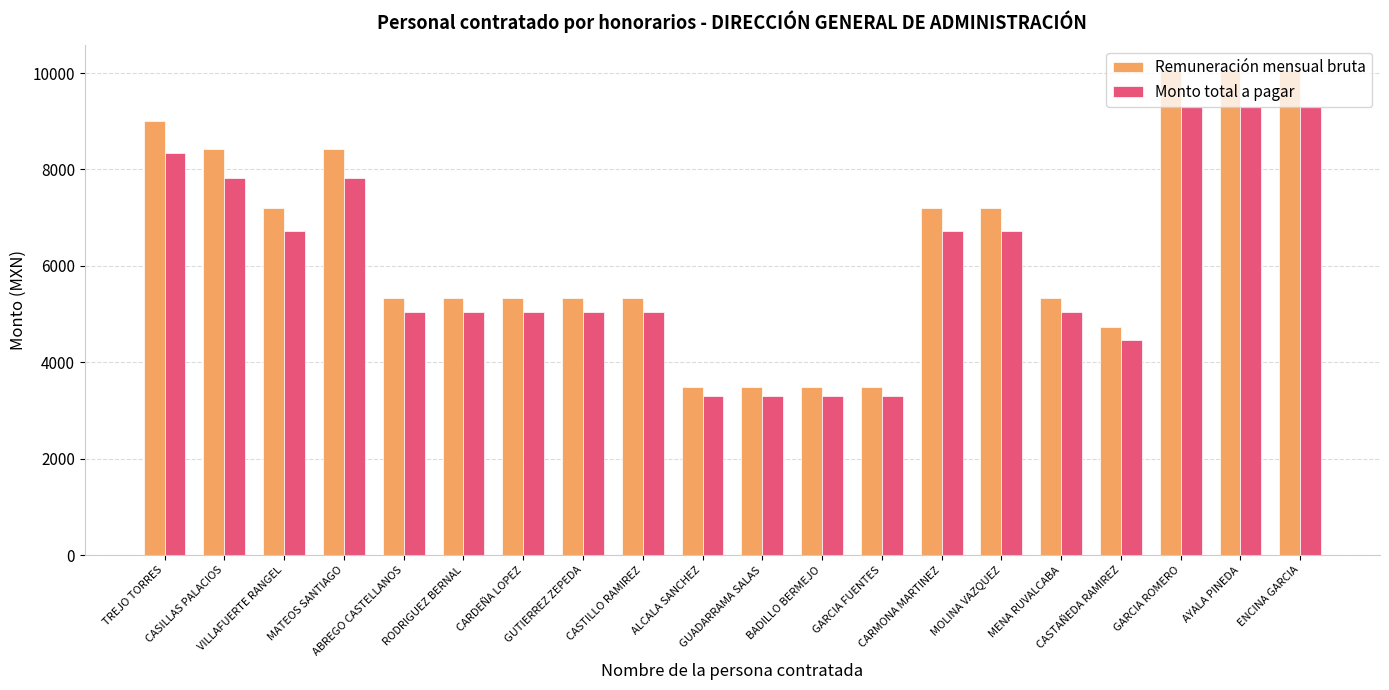

Reading right to left, list all the values displayed in this chart.

Remuneración mensual bruta: 10069.0	10069.0	10069.0	4724.0	5342.0	7196.0	7196.0	3488.0	3488.0	3488.0	3488.0	5342.0	5342.0	5342.0	5342.0	5342.0	8432.0	7196.0	8432.0	9009.0
Monto total a pagar: 9290.6	9290.6	9290.6	4455.1	5033.5	6730.2	6730.2	3298.2	3298.2	3298.2	3298.2	5033.5	5033.5	5033.5	5033.5	5033.5	7831.7	6730.2	7831.7	8345.9